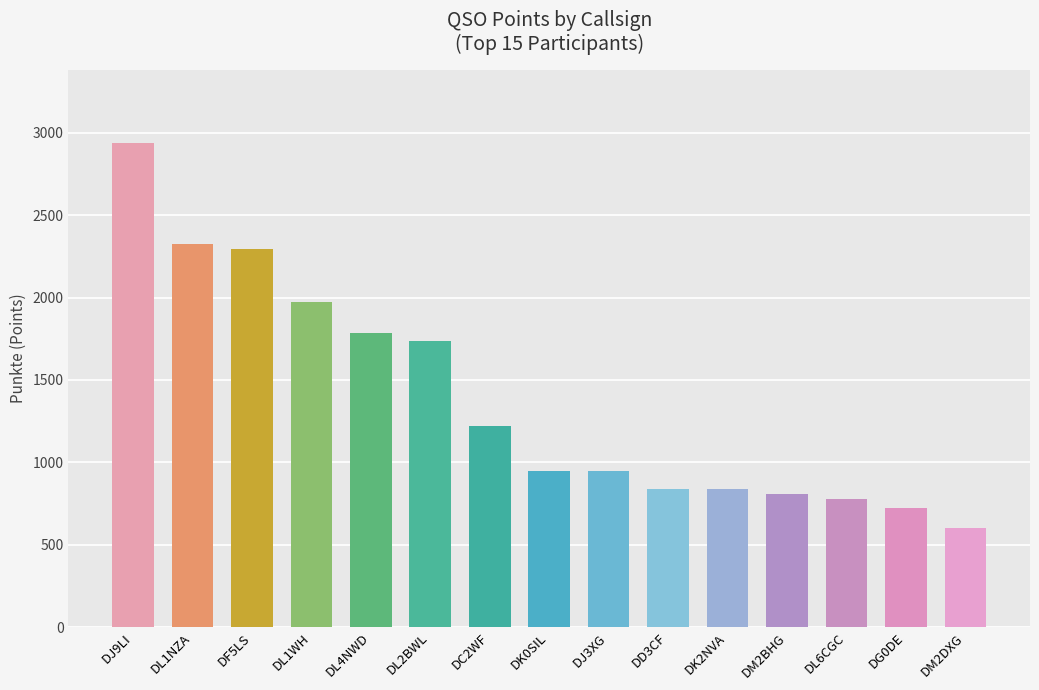

At which label does the data first exceed 950?

DJ9LI